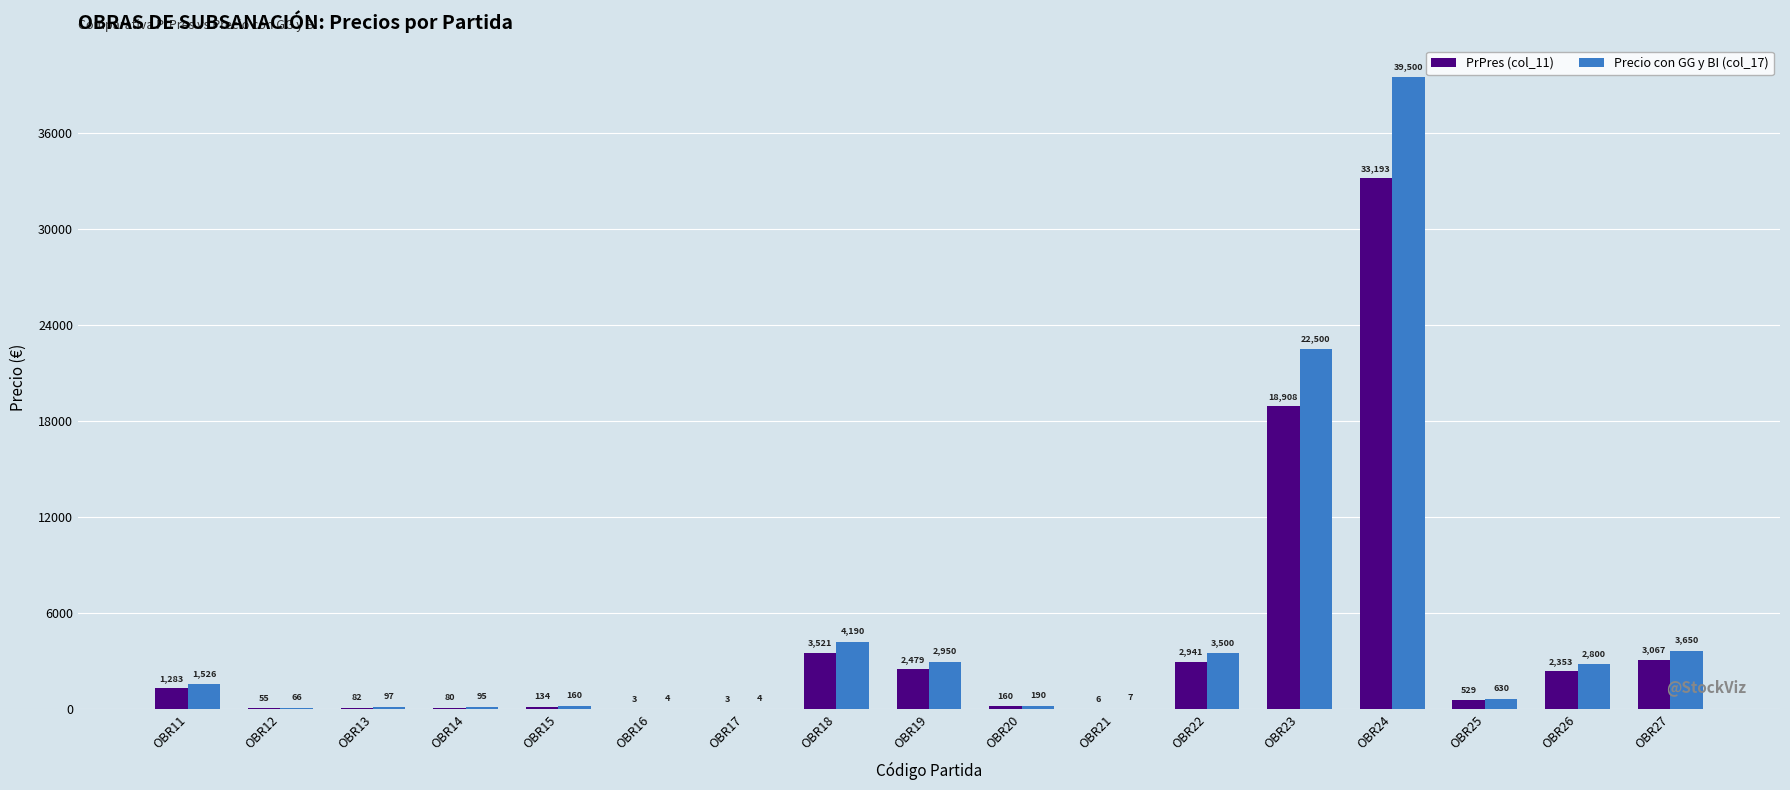

At which label does PrPres (col_11) reach its peak?

OBR24